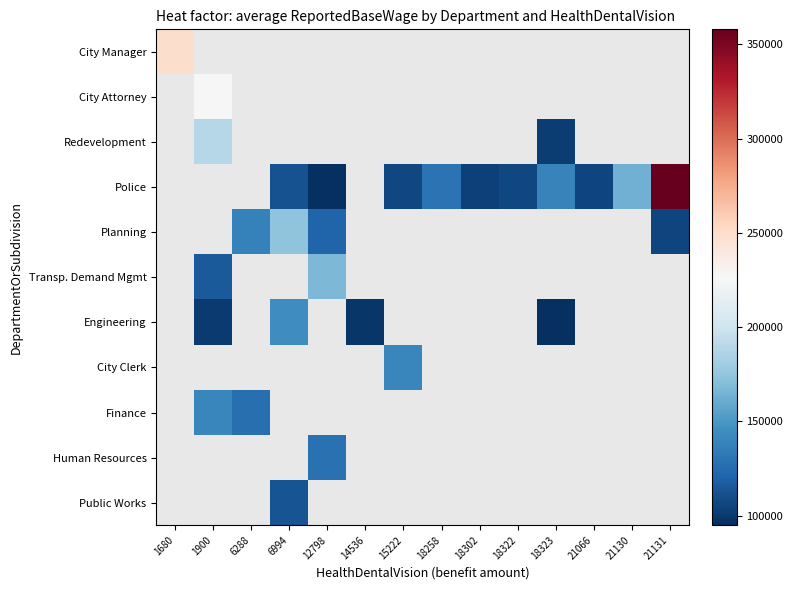

The value of Transp. Demand Mgmt at 1900 is 116222.0. True or false?

True